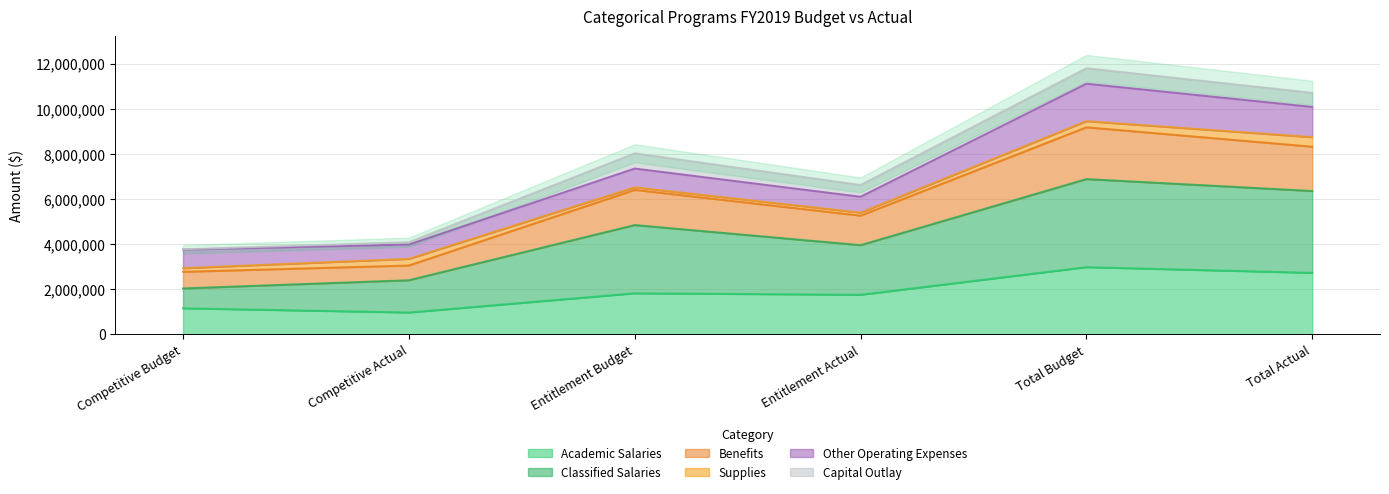

True or false: Academic Salaries has a value of 1043000.0 at Entitlement Actual.

False